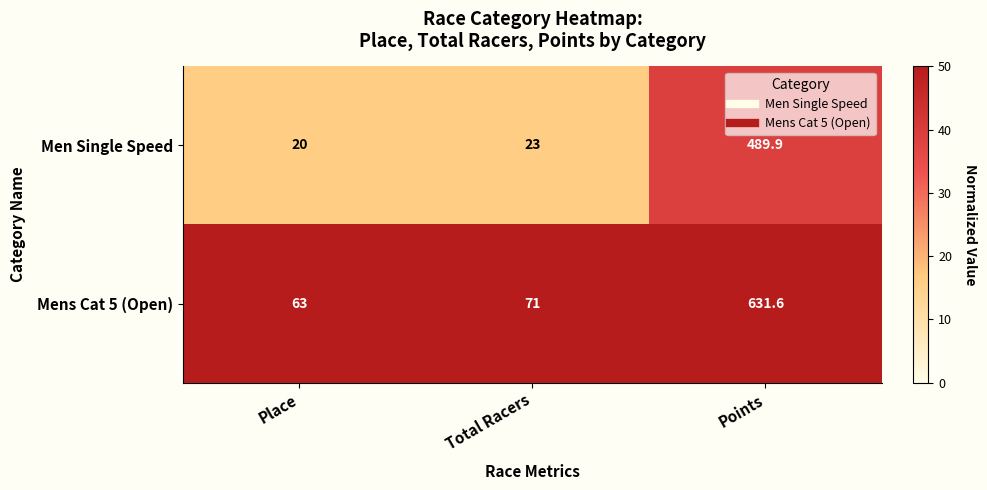

True or false: Mens Cat 5 (Open) has a value of 98.5 at Place.

False